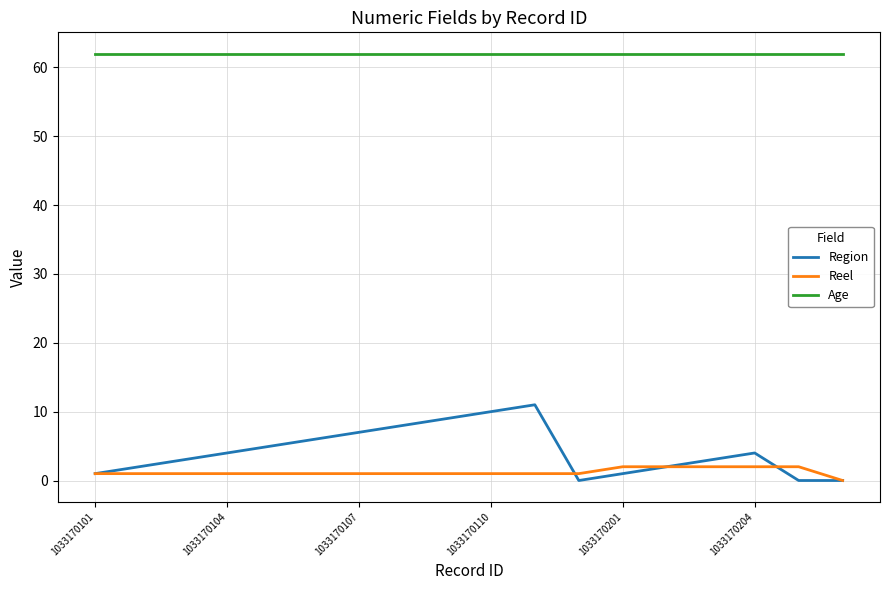

At how many categories does at least one series exceed 18?

18